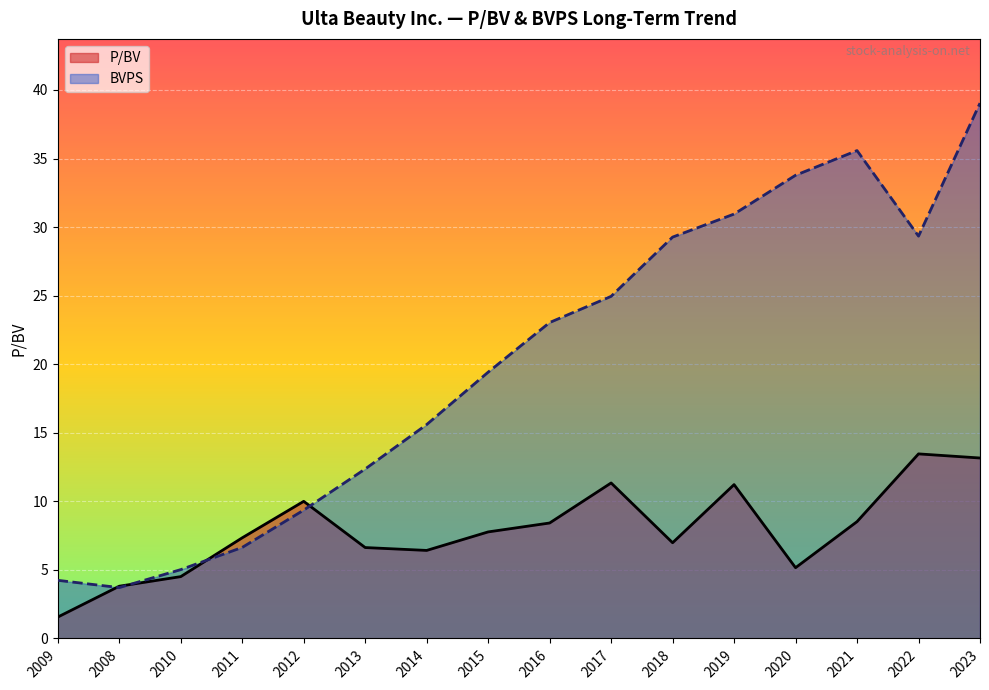

How many data points does each series have?

16